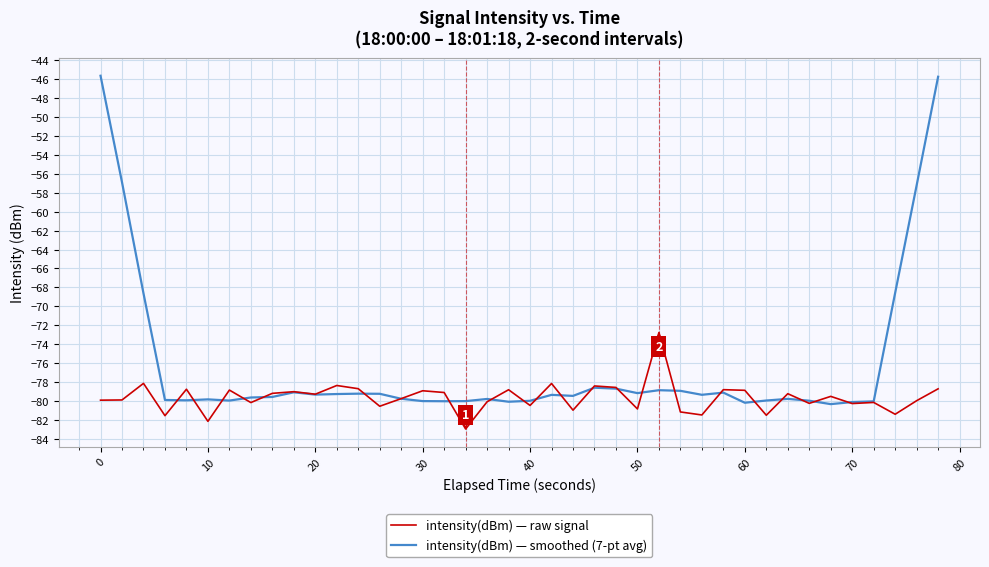

Which series has the largest range (max minus min)?

intensity(dBm) — smoothed (7-pt avg)